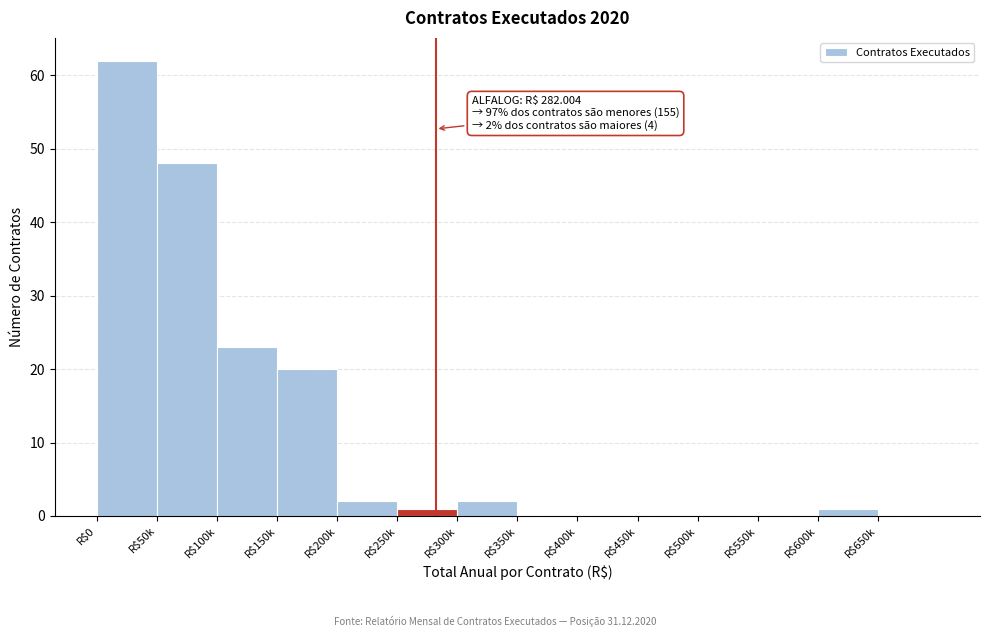

What value does the data have at R$50k?

48